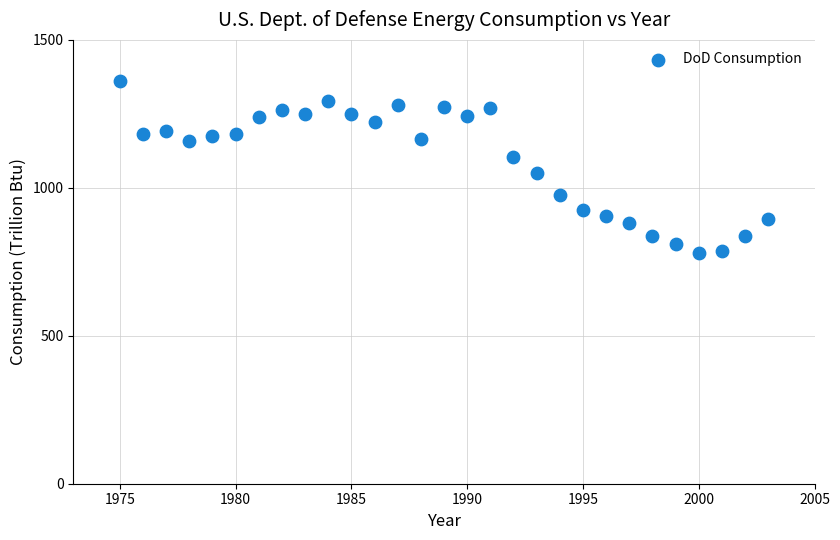

What is the range of X values (max minus min)?

28.0